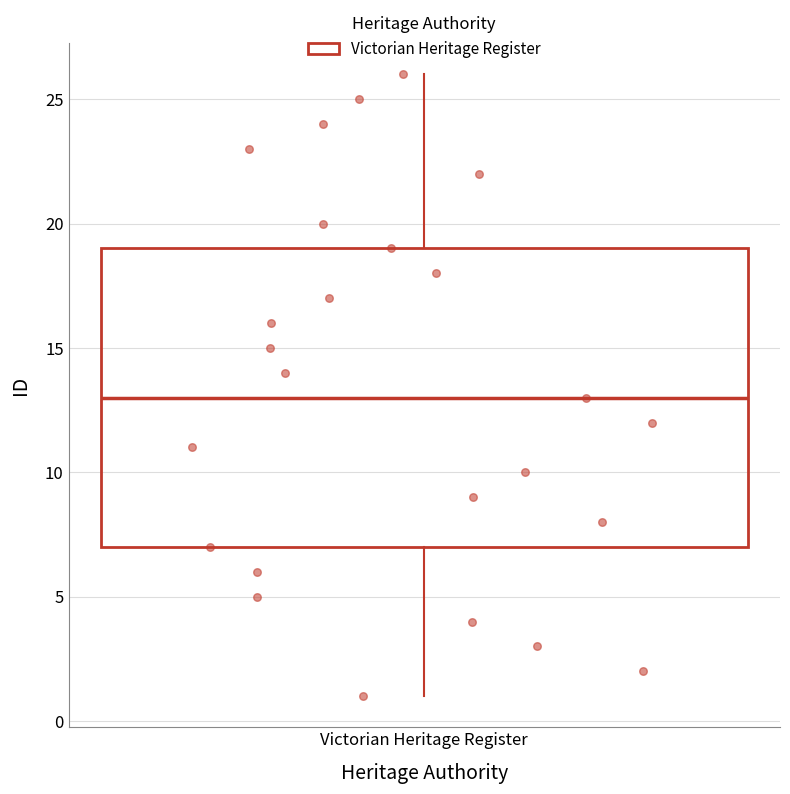

Read this box plot against the y-axis: the position of the median line, the range covered by the box, and the ends of both whiskers. The values are not printed on the chart, so give them approximately, as read against the axis.

median 13, box 7 to 19, whiskers 1 to 26